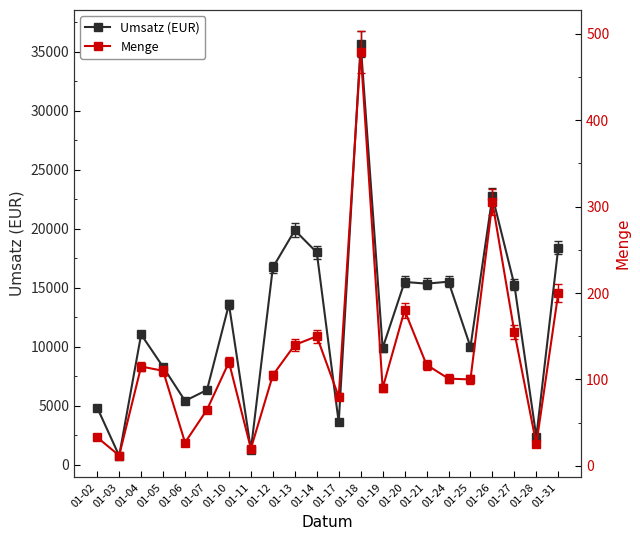

At which label does Umsatz (EUR) first exceed 13600?

01-12